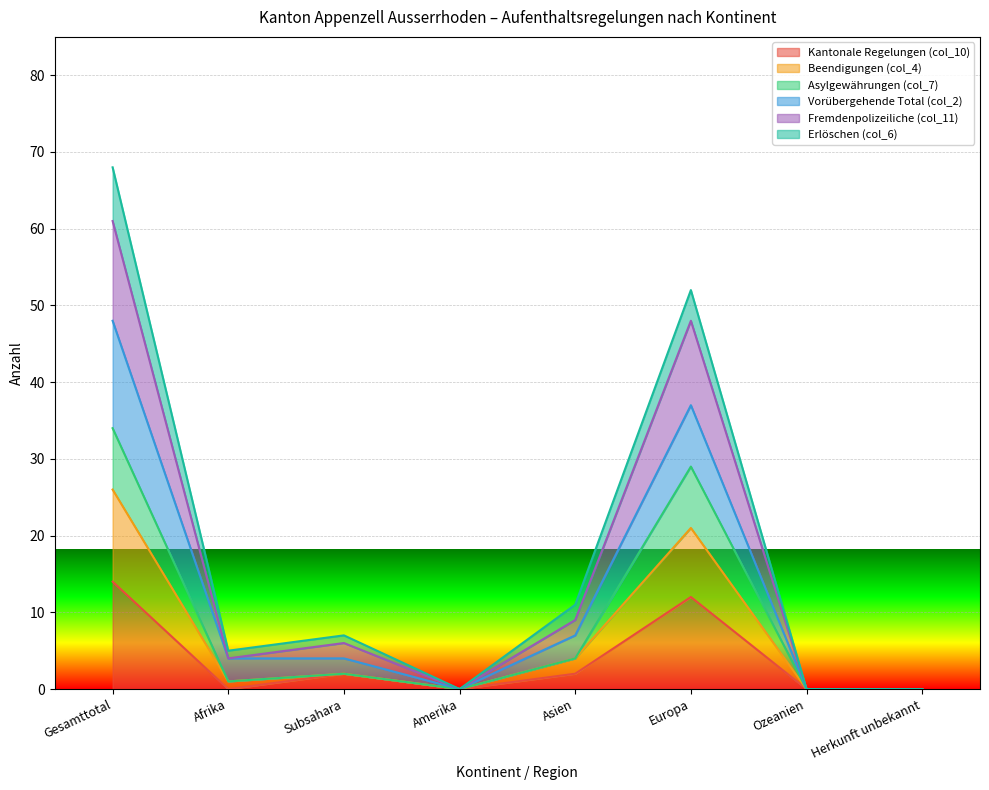

Does the chart display data point markers on the line(s)?

No